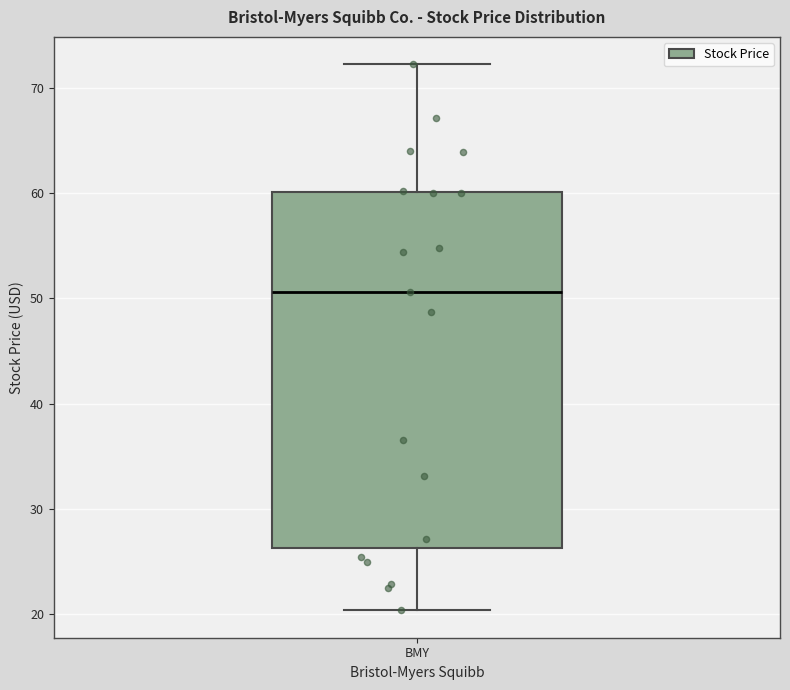

Transcribe this box plot: give where the median line is, the range the box spans, and where the two whiskers end, as read against the y-axis. The values are not printed on the chart, so give them approximately, as read against the axis.

median 51, box 26 to 60, whiskers 20 to 72